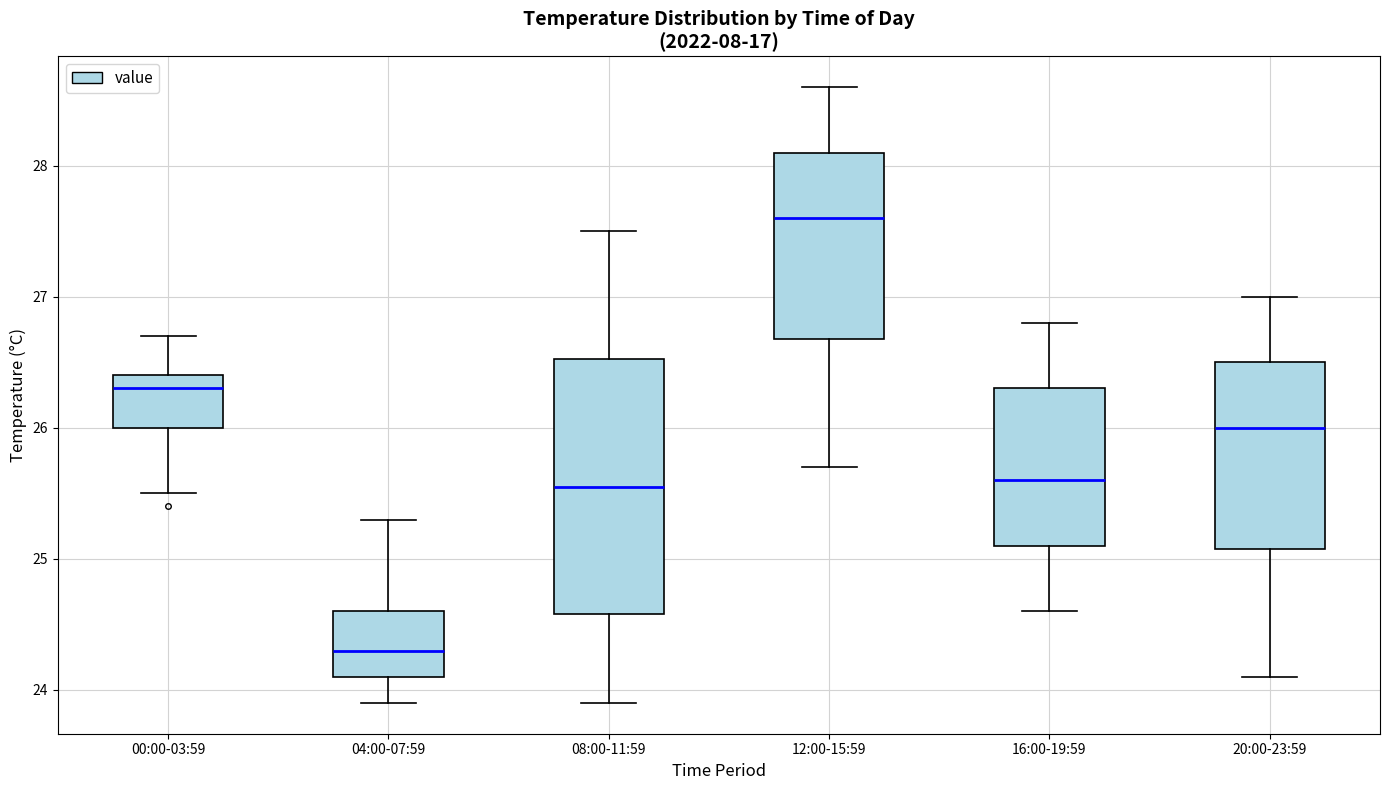

Reading left to right, read every box against the y-axis: the position of its median line, the range the box covers, and the ends of its whiskers. The values are not printed on the chart, so give them approximately, as read against the axis.

00:00-03:59: median 26.3, box 26.0 to 26.4, whiskers 25.5 to 26.7
04:00-07:59: median 24.3, box 24.1 to 24.6, whiskers 23.9 to 25.3
08:00-11:59: median 25.6, box 24.6 to 26.5, whiskers 23.9 to 27.5
12:00-15:59: median 27.6, box 26.7 to 28.1, whiskers 25.7 to 28.6
16:00-19:59: median 25.6, box 25.1 to 26.3, whiskers 24.6 to 26.8
20:00-23:59: median 26.0, box 25.1 to 26.5, whiskers 24.1 to 27.0